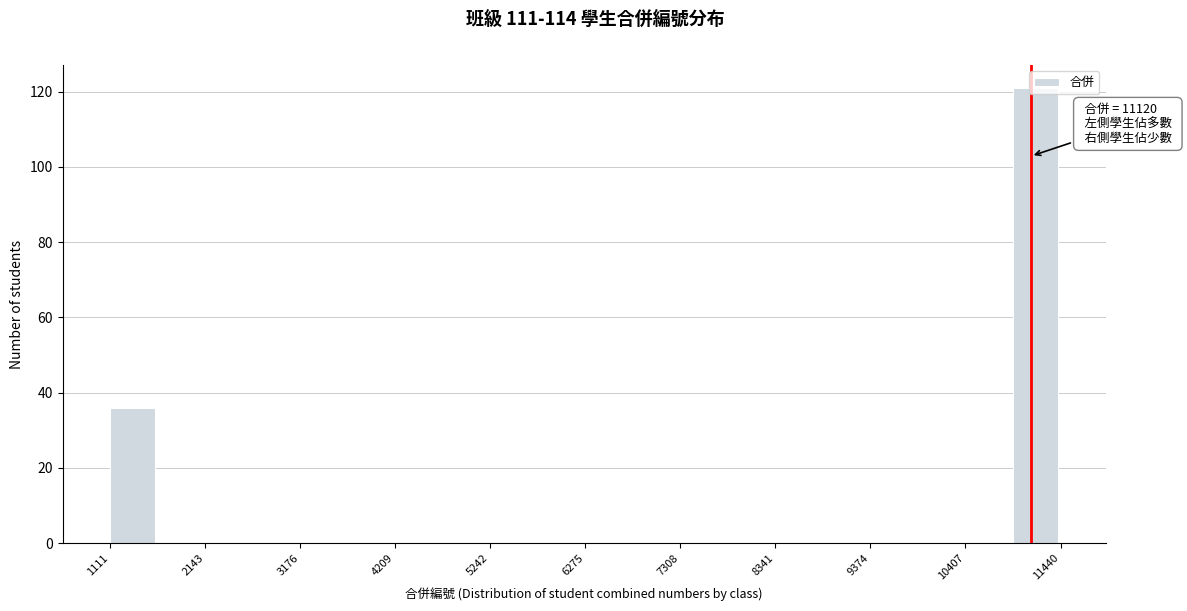

Read against the x-axis, roughly where is the centre of the tallest bar?

11200